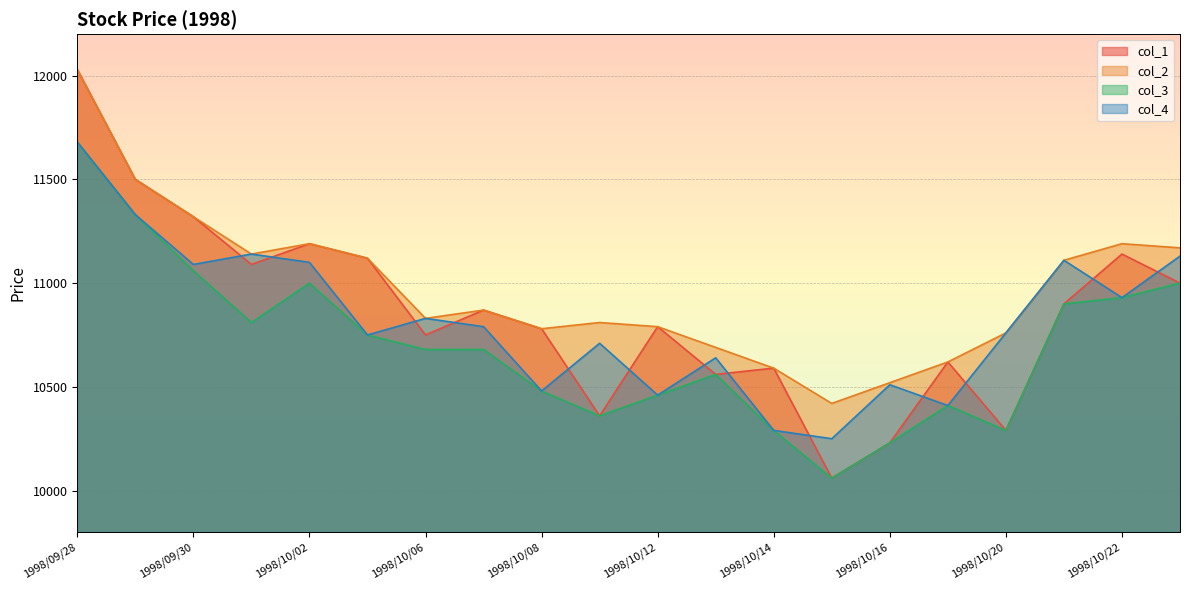

True or false: col_1 has more than 2 points higher than both neighbors.

True